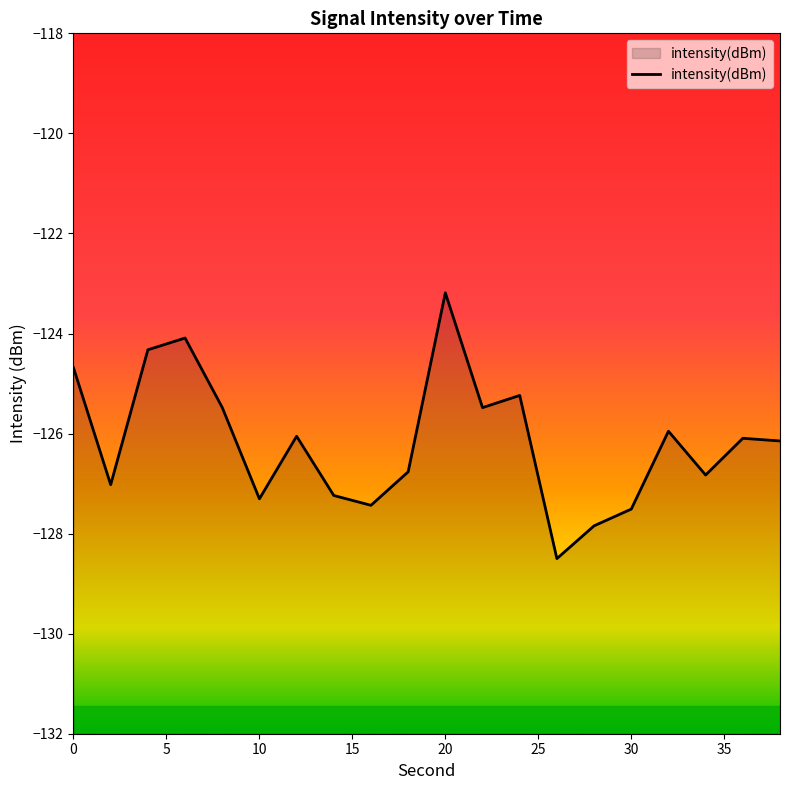

At which category does the data reach its first local peak?

6